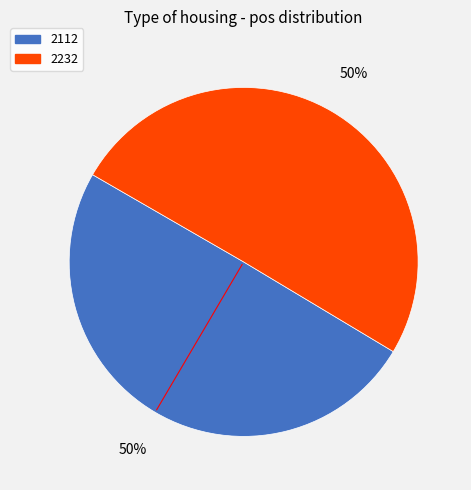

True or false: 2112 accounts for 37% of the total.

False